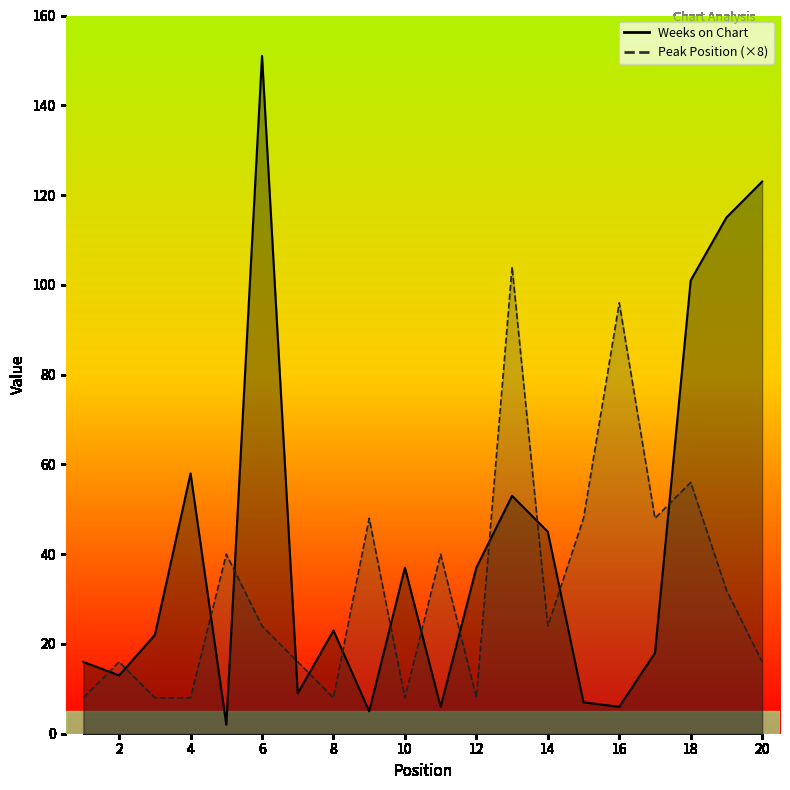

True or false: Peak Position has more than 1 points higher than both neighbors.

True